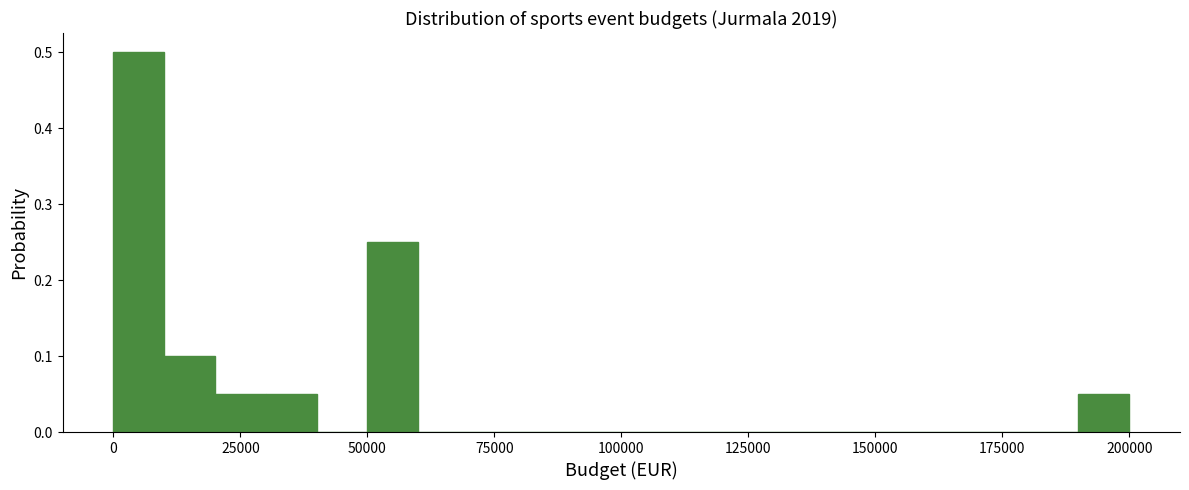

Read against the x-axis, roughly where is the centre of the tallest bar?

5000